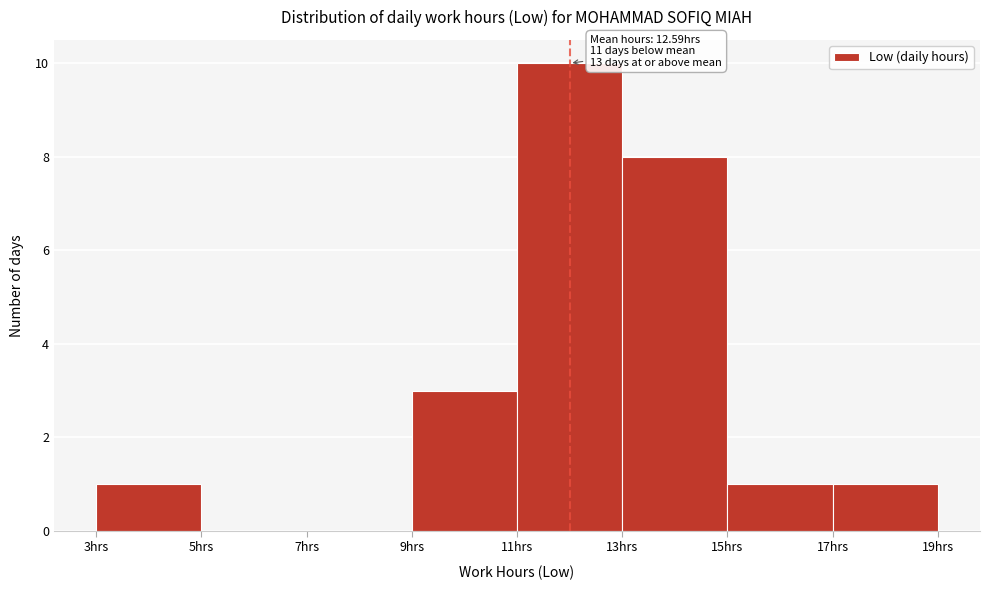

Over which range of the x-axis is the bar tallest?

11 to 13